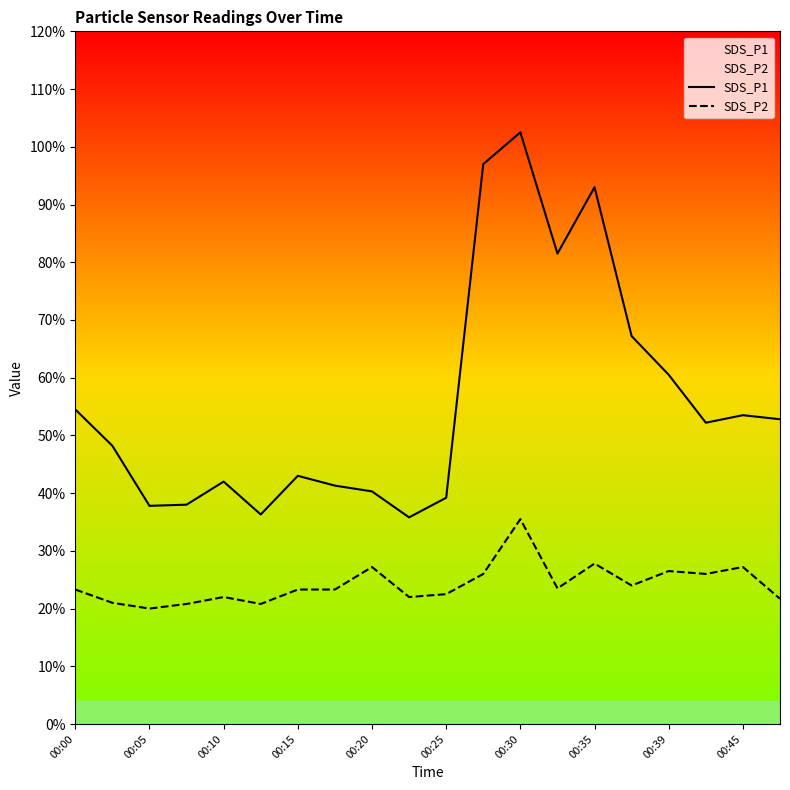

The value of SDS_P1 at 11 is 15.5. True or false?

False